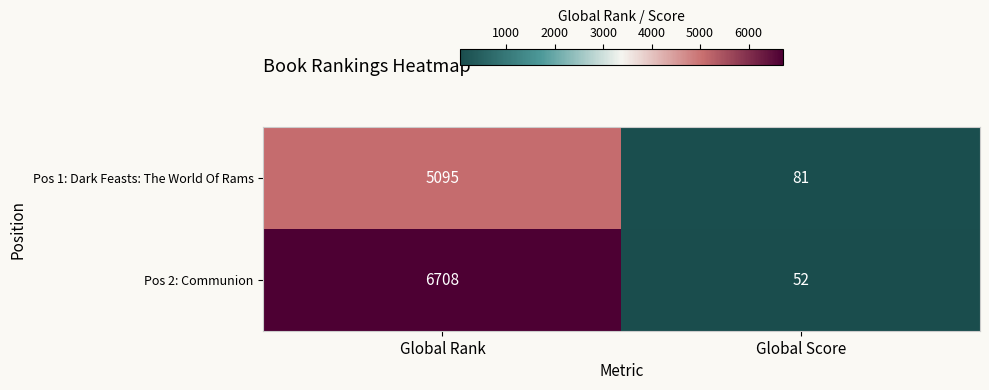

Reading left to right, transcribe all the data shown in this chart.

Pos 1: Dark Feasts: The World Of Rams: 5095	81
Pos 2: Communion: 6708	52